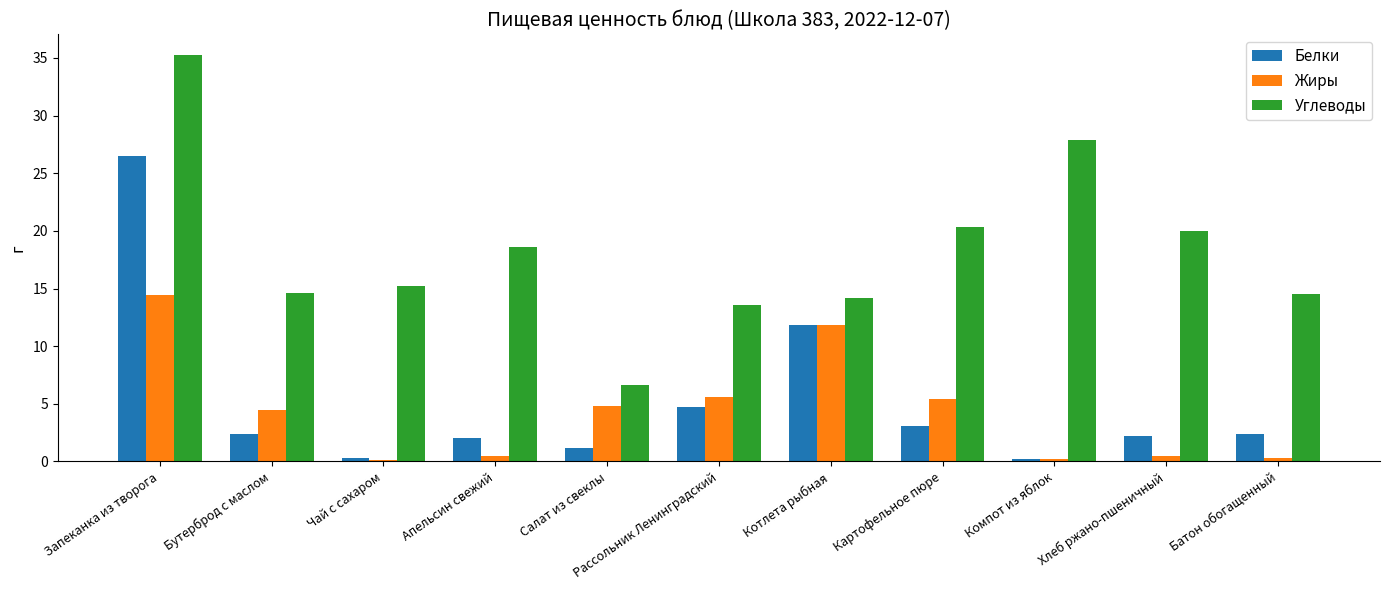

Is the value of Белки at Апельсин свежий greater than the value of Жиры at Котлета рыбная?

No